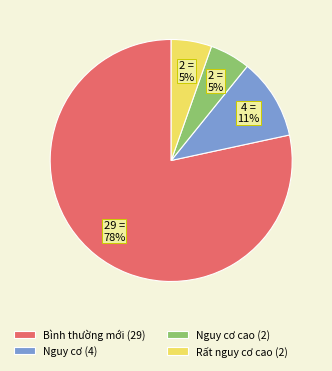

Is the sum of Nguy cơ (4) and Rất nguy cơ cao (2) greater than half?

No